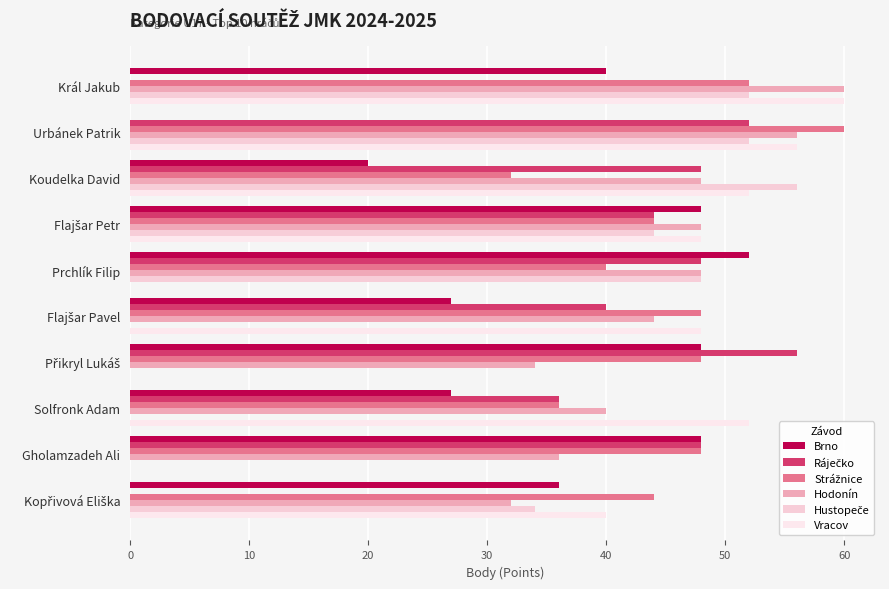

How many data points does each series have?

10